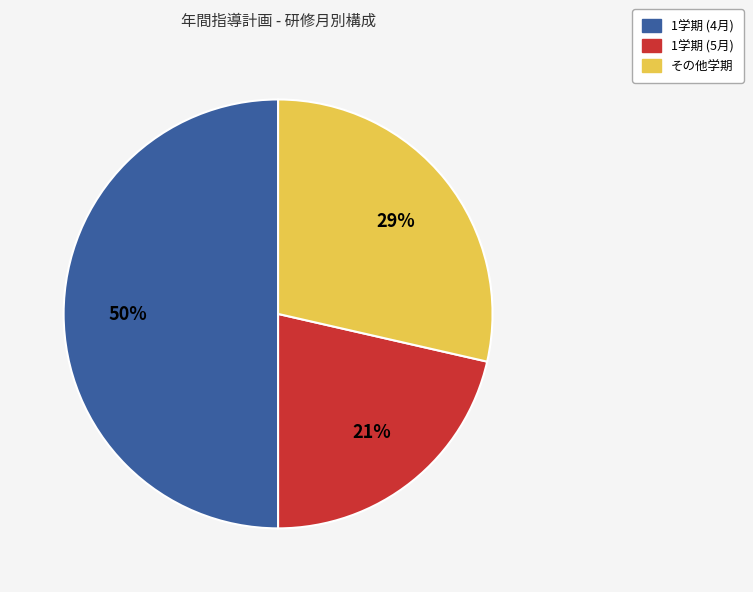

What is the smallest slice in the pie chart?

1学期 (5月)